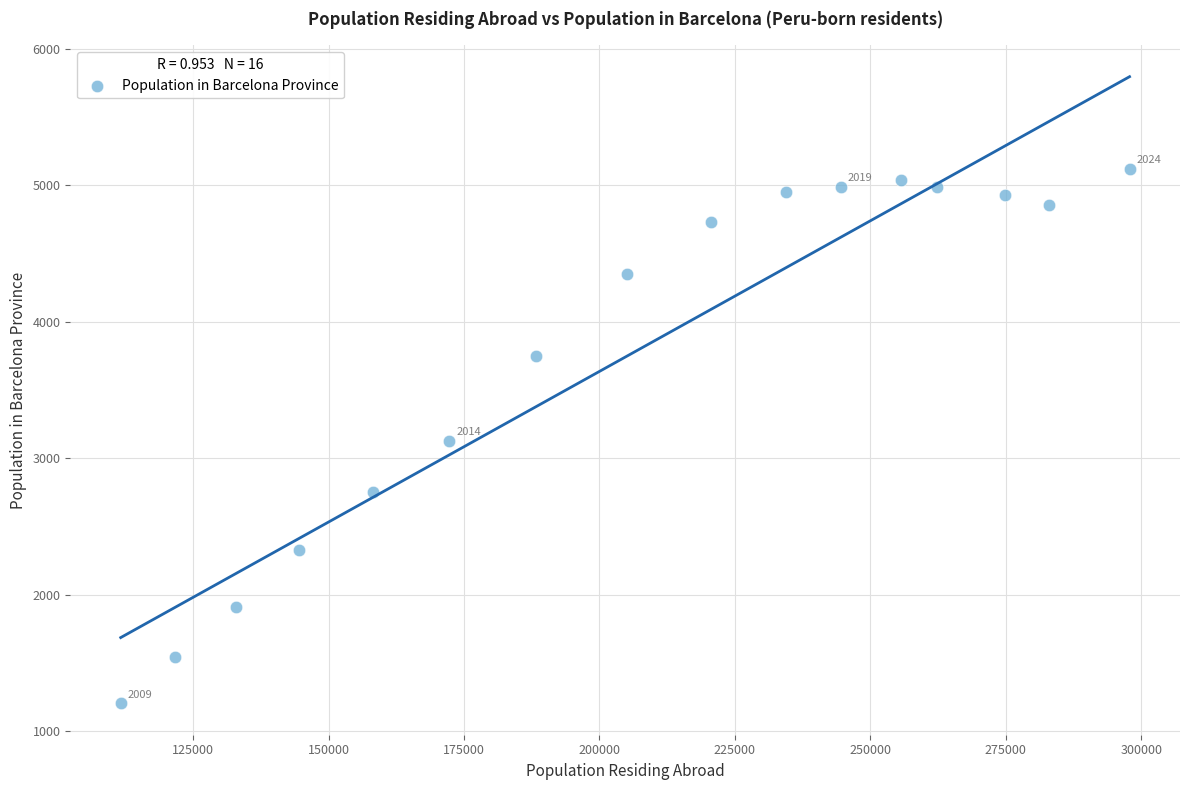

What is the range of X values (max minus min)?

186195